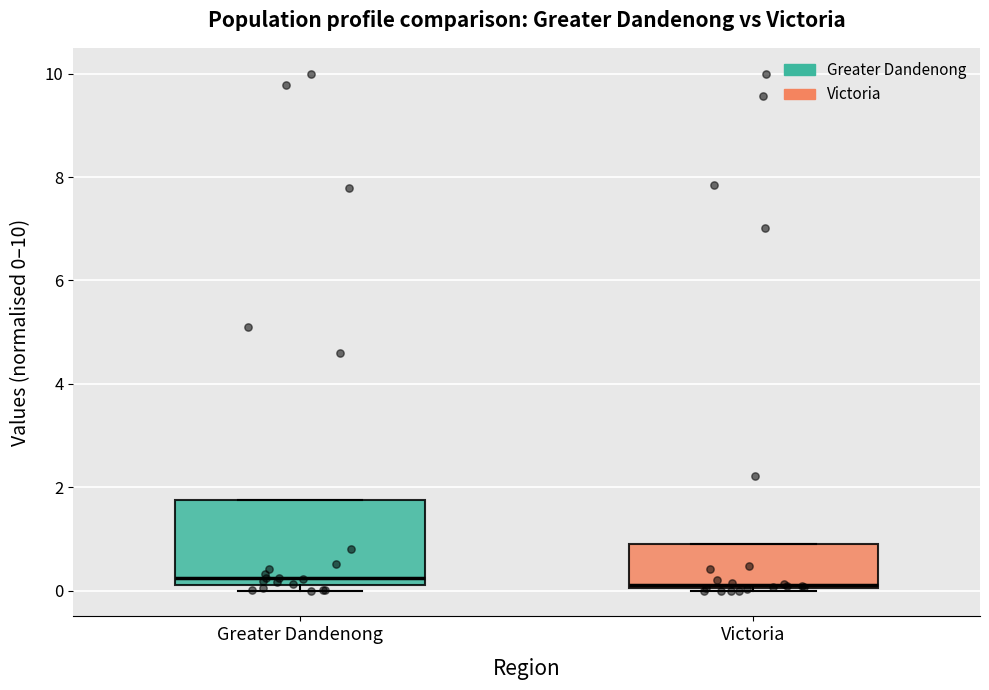

Which box is the tallest, from its lower edge to its upper edge?

Greater Dandenong